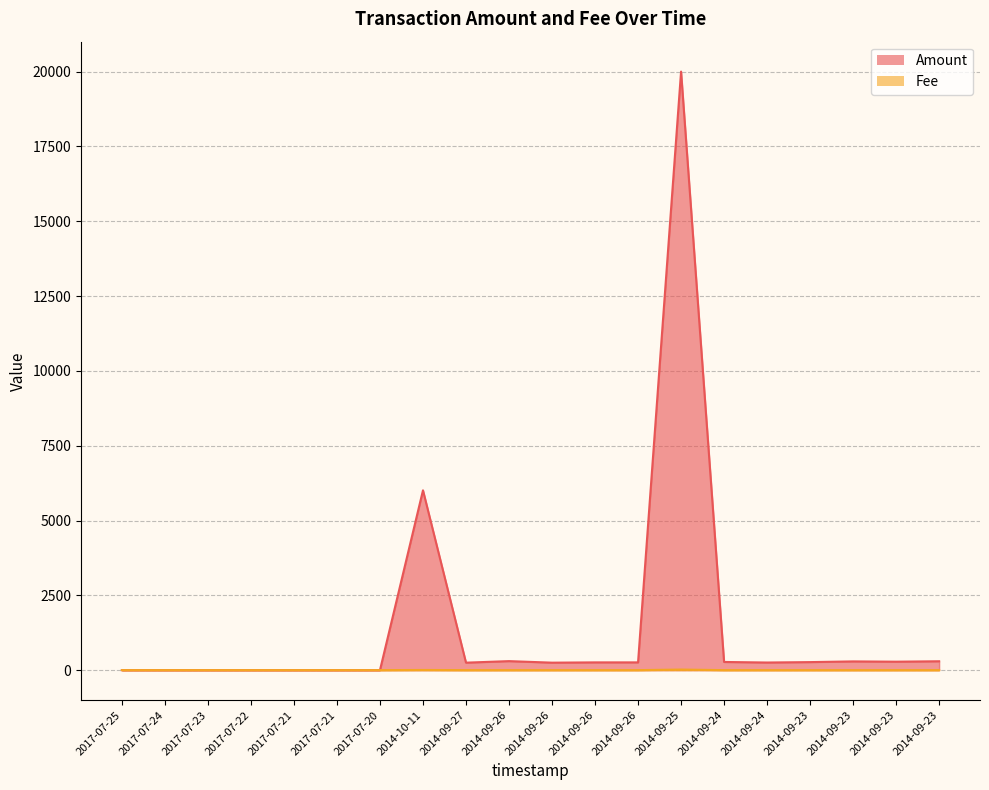

The Fee series shows 0.5 at 2014-09-23. True or false?

False